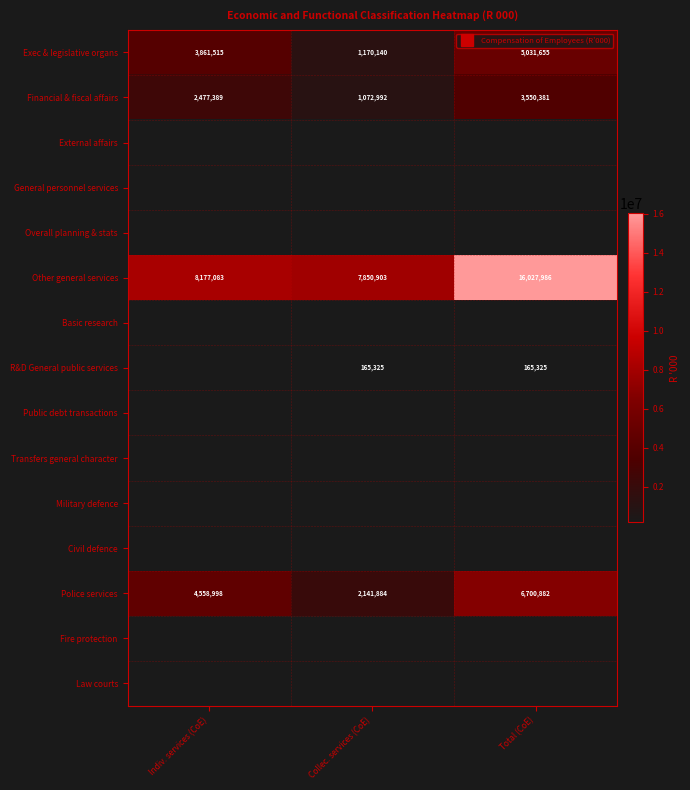

Which series has the widest spread of values?

Other general services